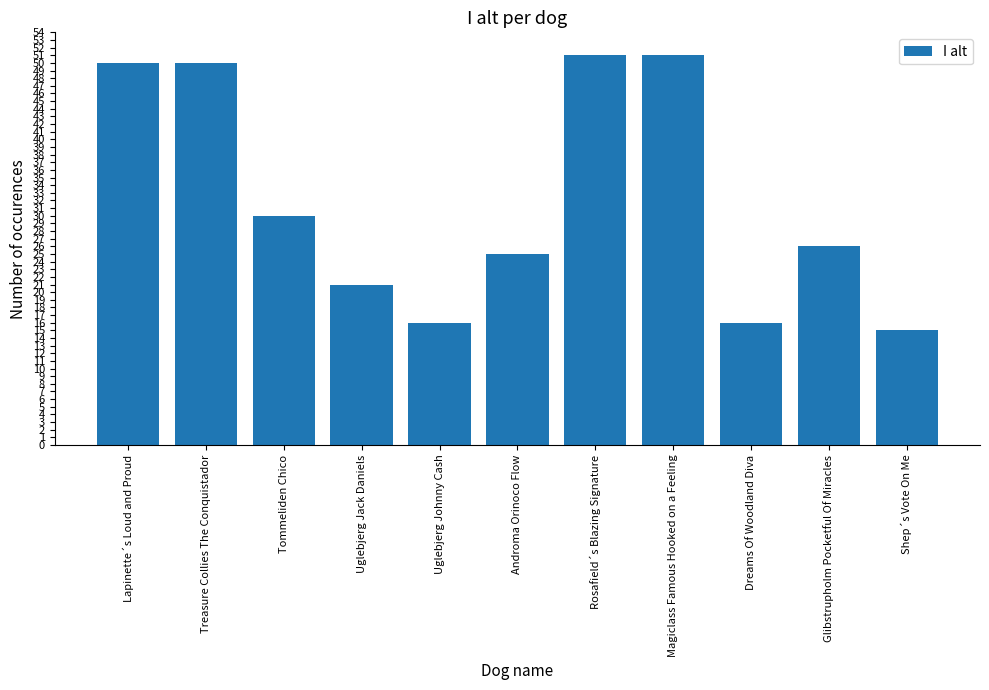

How many data points does each series have?

11